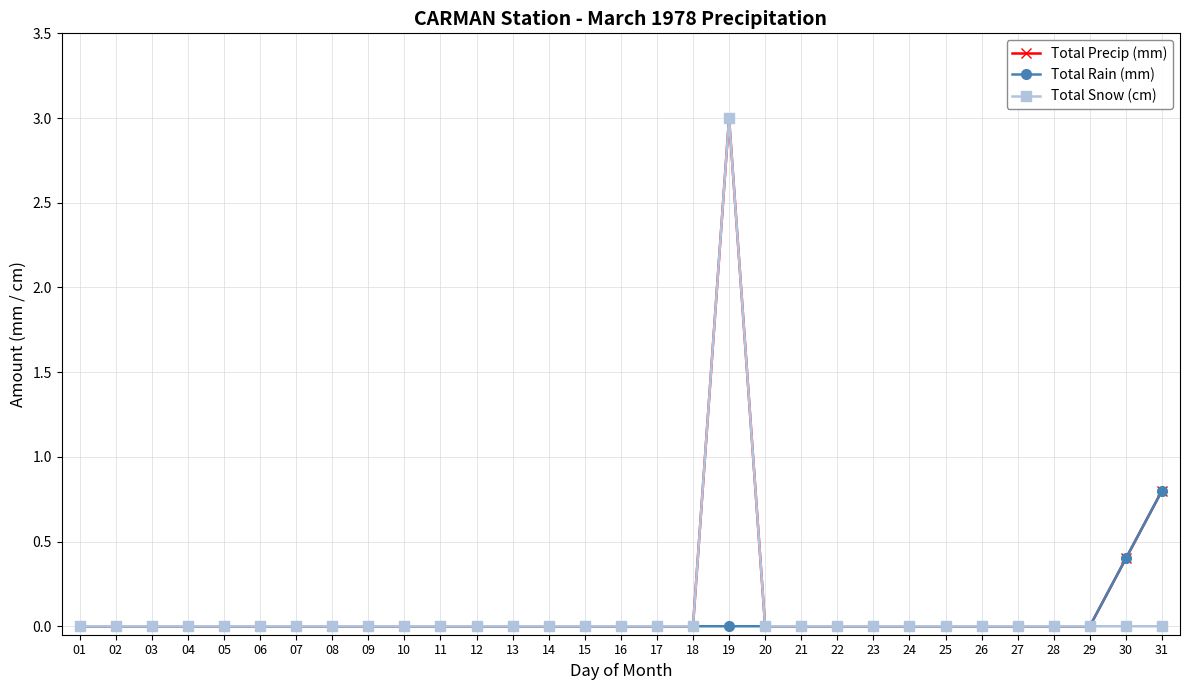

What is the difference between the maximum and minimum values in the Total Snow (cm) series?

3.0